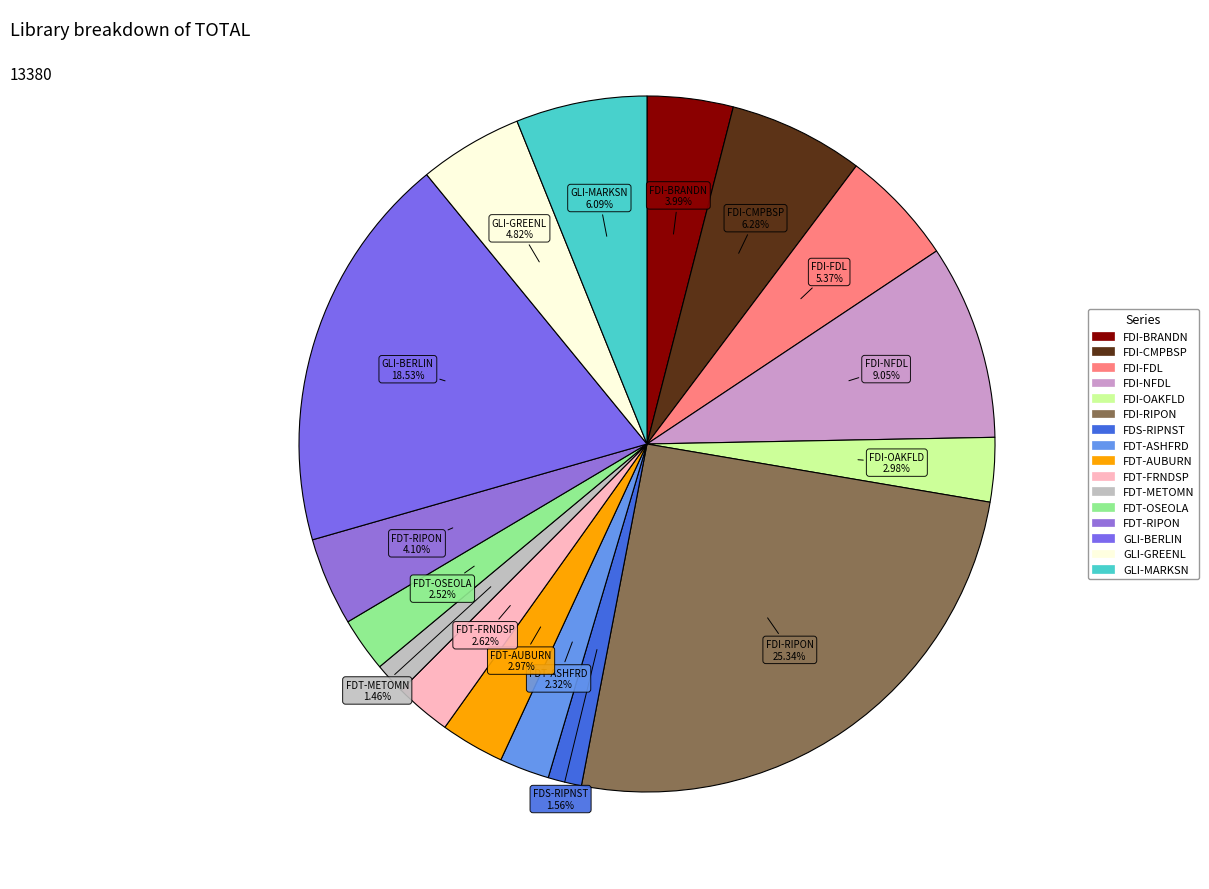

How many segments does this pie chart have?

16